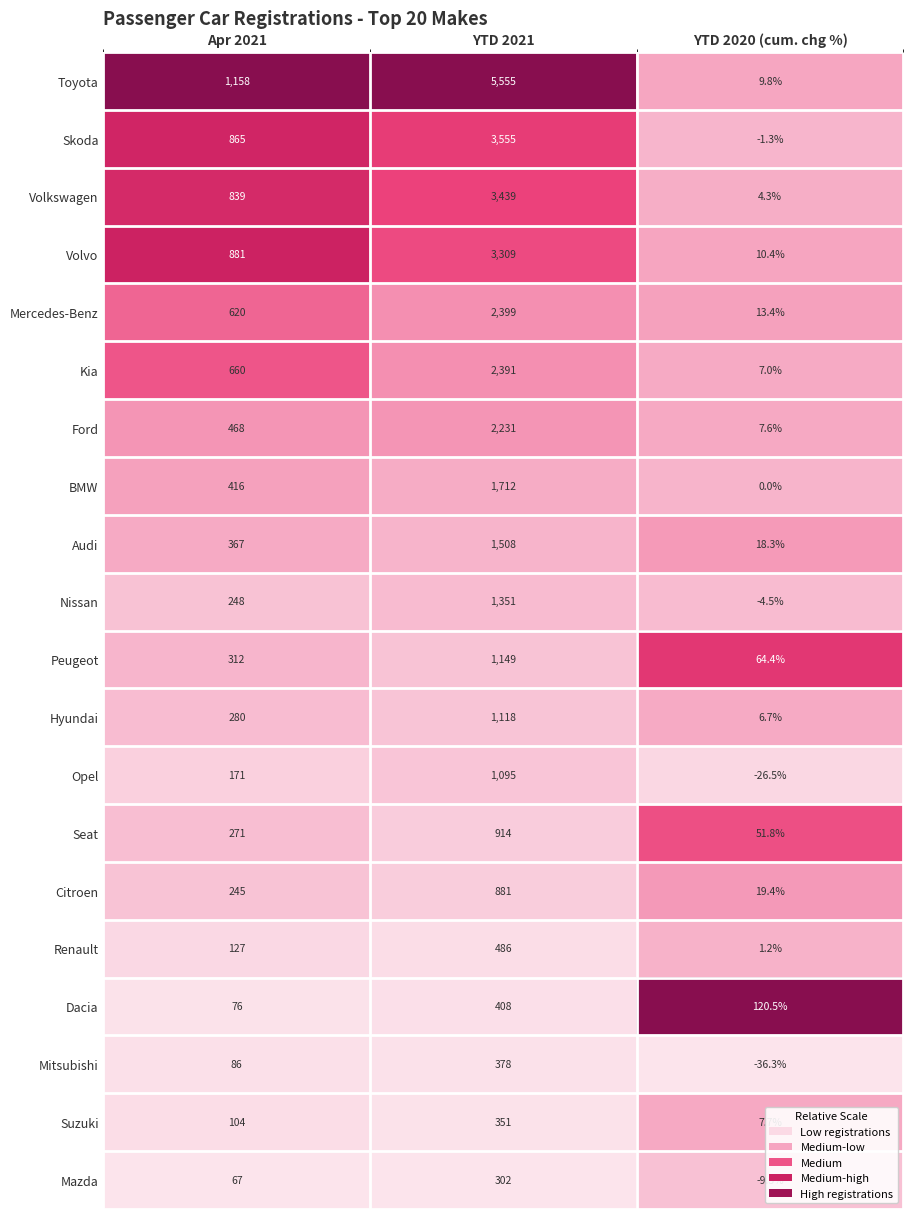

What is the lowest value of the Dacia series?

76.0